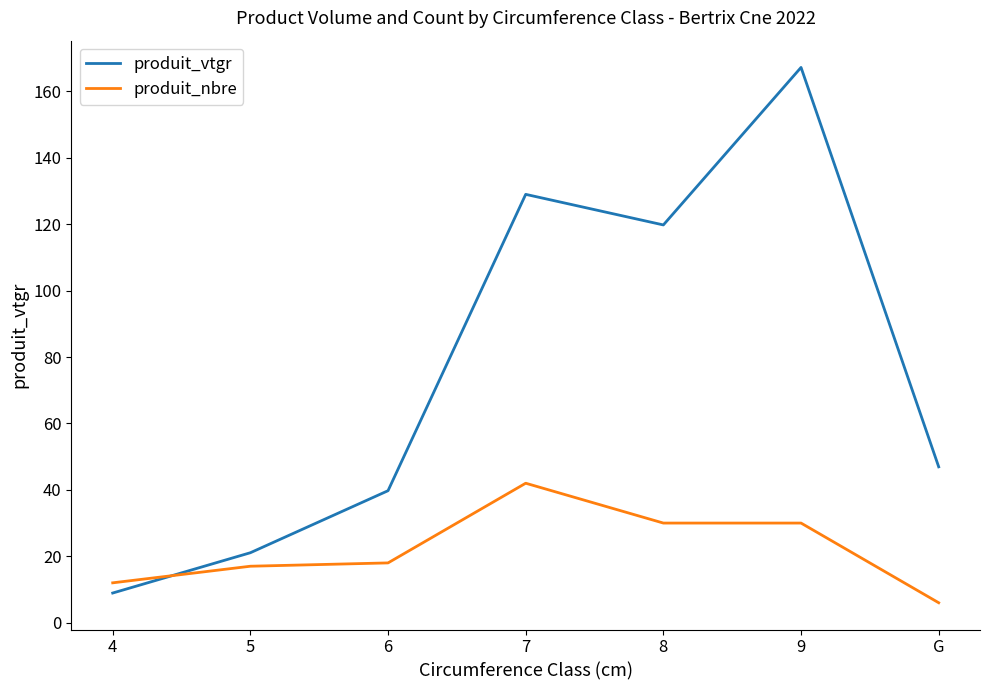

Which series changed the most between 7 and 8?

produit_nbre